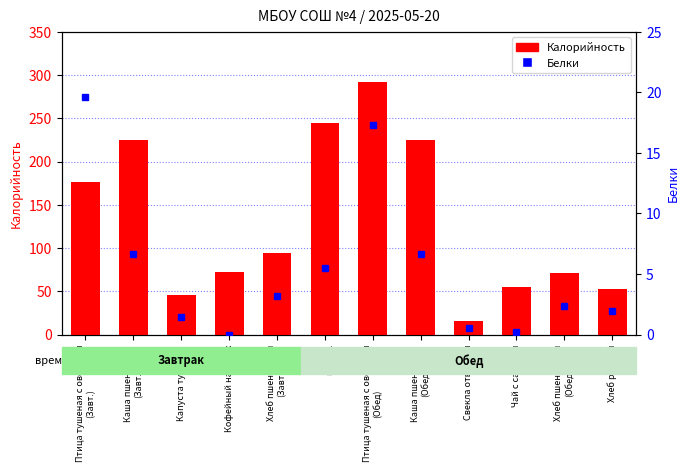

What position from the right is Капуста тушеная?

10